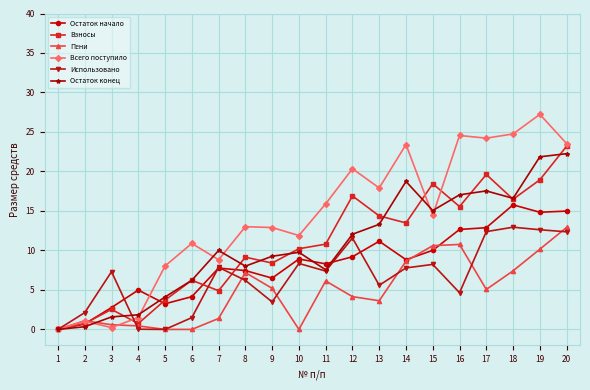

What are all the series names shown in the legend?

Остаток начало, Взносы, Пени, Всего поступило, Использовано, Остаток конец